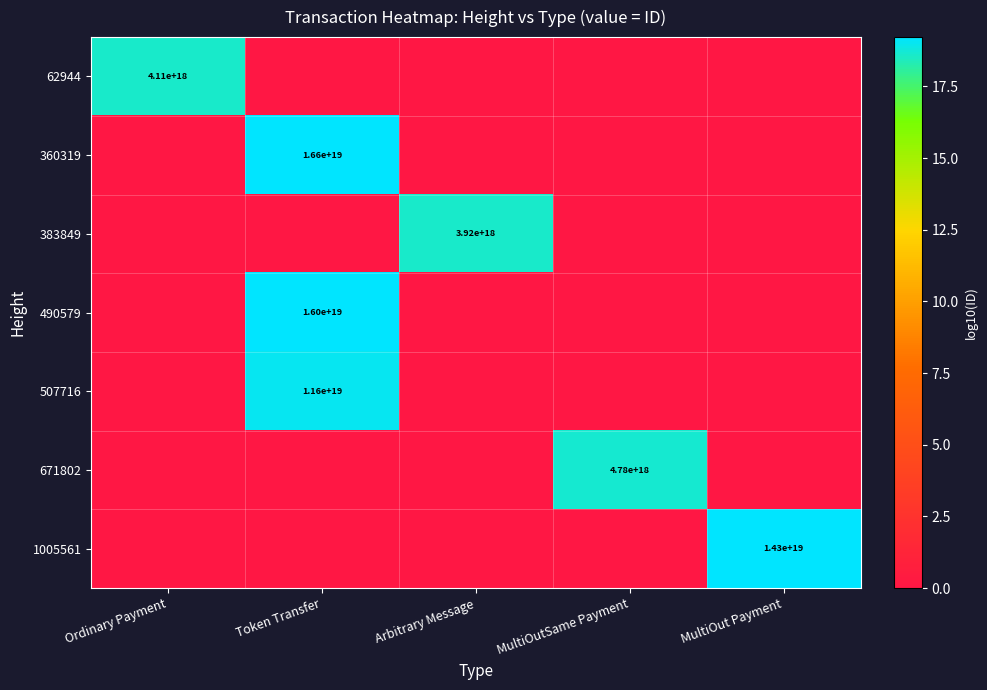

Is the value of 383849 at Arbitrary Message greater than the value of 507716 at Token Transfer?

No